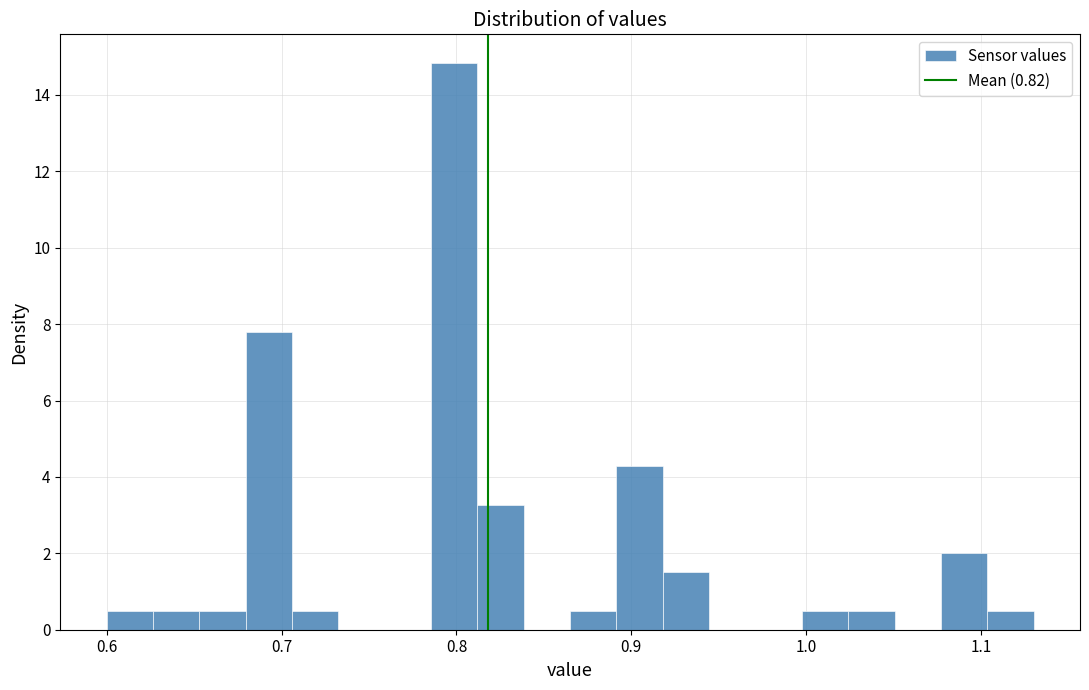

Around what value on the x-axis is the tallest bar? Give the approximate position of its centre, as read against the axis.

0.80